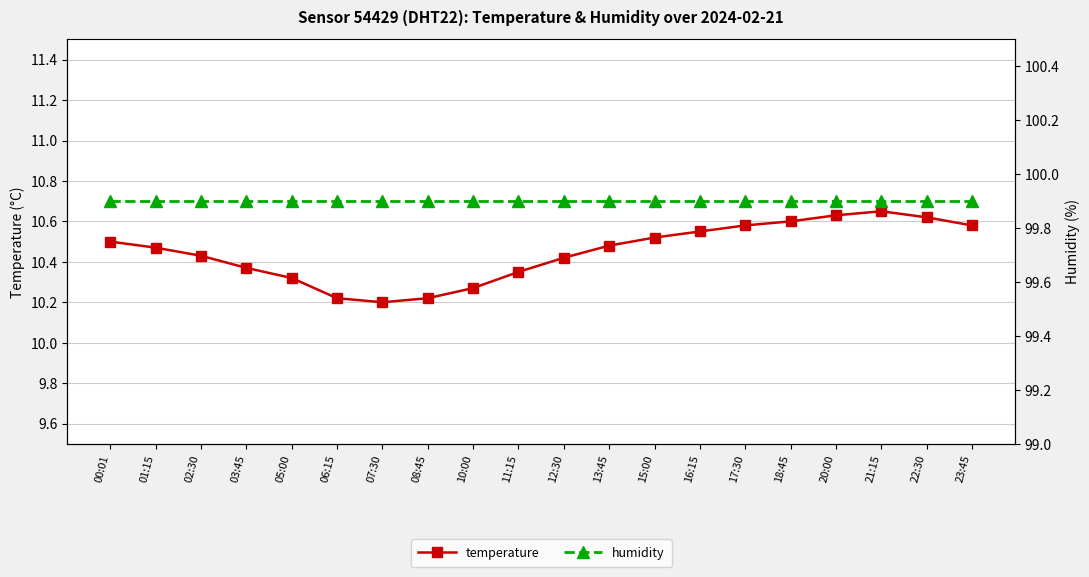

At which category does temperature reach its first local peak?

21:15